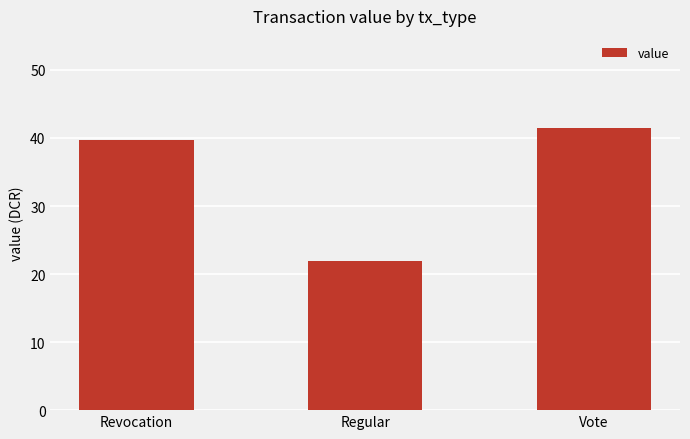

Count the number of data series in this chart.

1